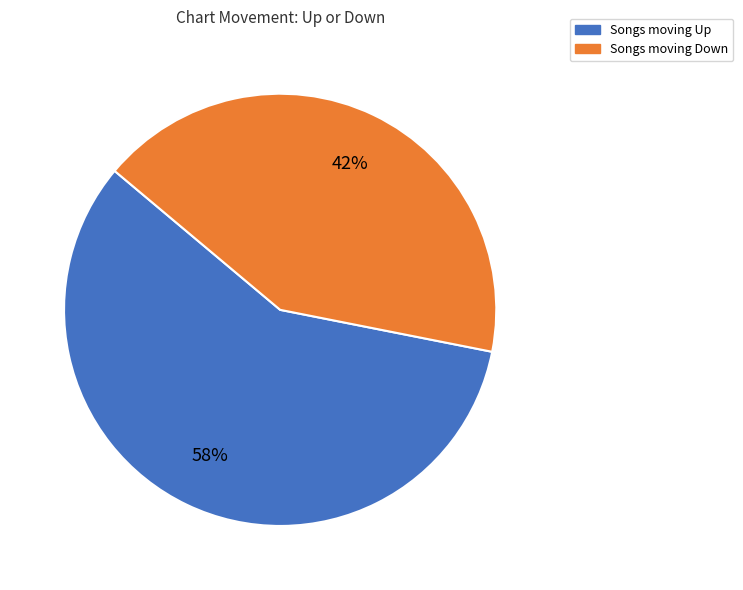

To the nearest percent, what is the average slice percentage?

50%